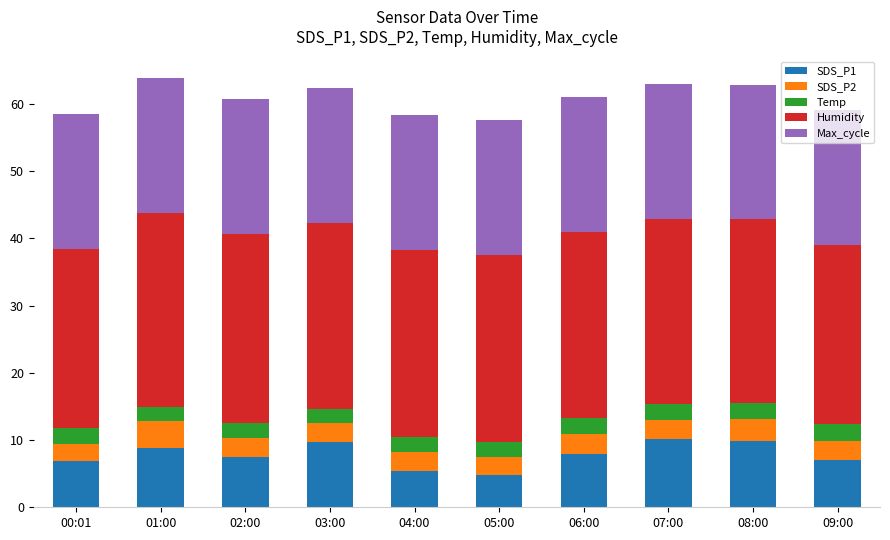

What is the total value across all series at 04:00?

58.3